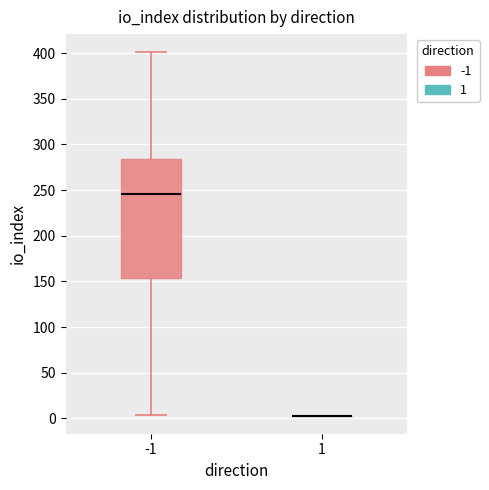

Reading left to right, transcribe this box plot: for each box, give where its median line is, the range the box spans, and where its two whiskers end, as read against the y-axis. The values are not printed on the chart, so give them approximately, as read against the axis.

-1: median 245, box 155 to 285, whiskers 5 to 400
1: box collapsed to a line at 5, whiskers 5 to 5